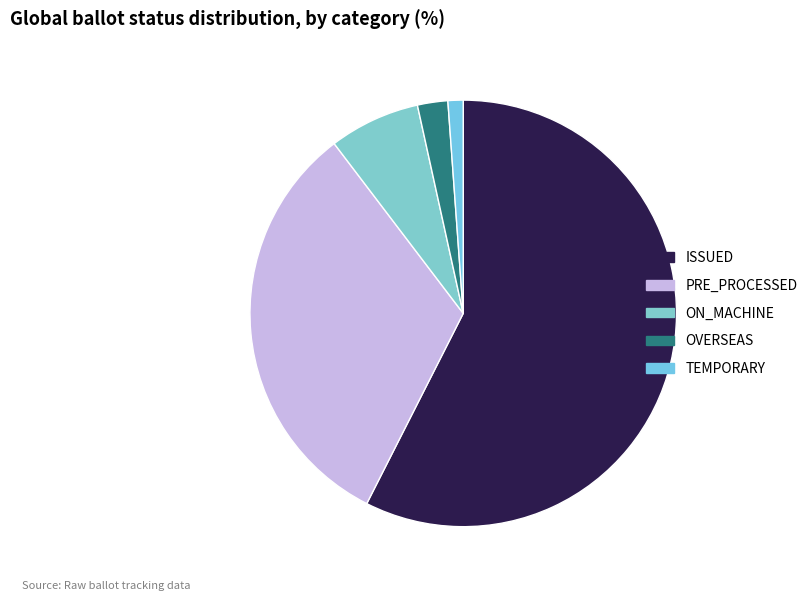

To the nearest percent, what is the combined percentage of PRE_PROCESSED and OVERSEAS?

34%